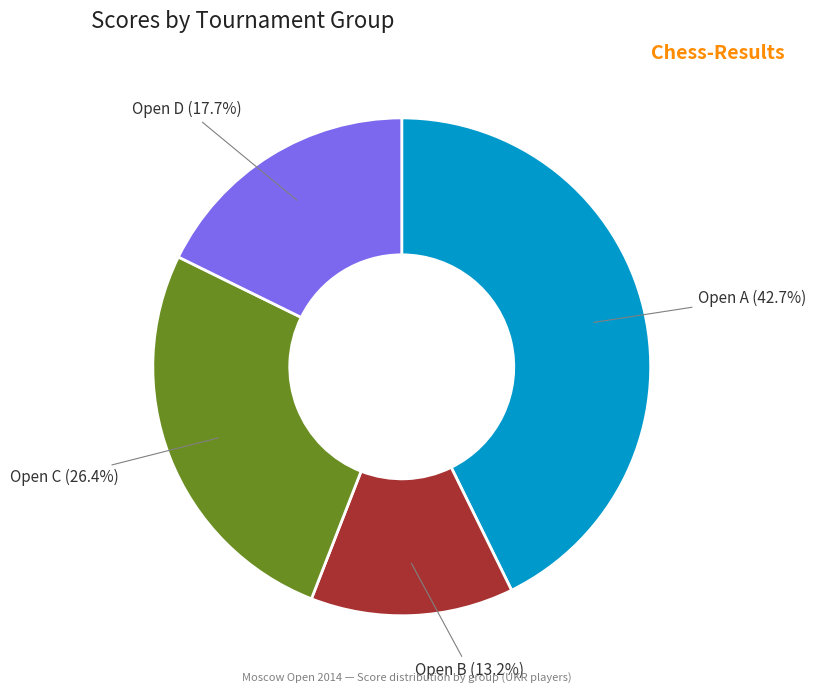

Is there a majority slice in this chart?

No